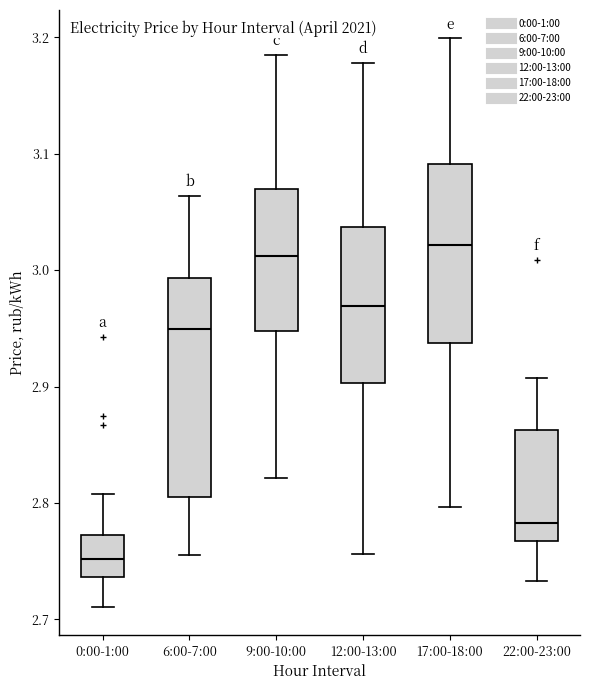

Which box is the tallest, from its lower edge to its upper edge?

6:00-7:00